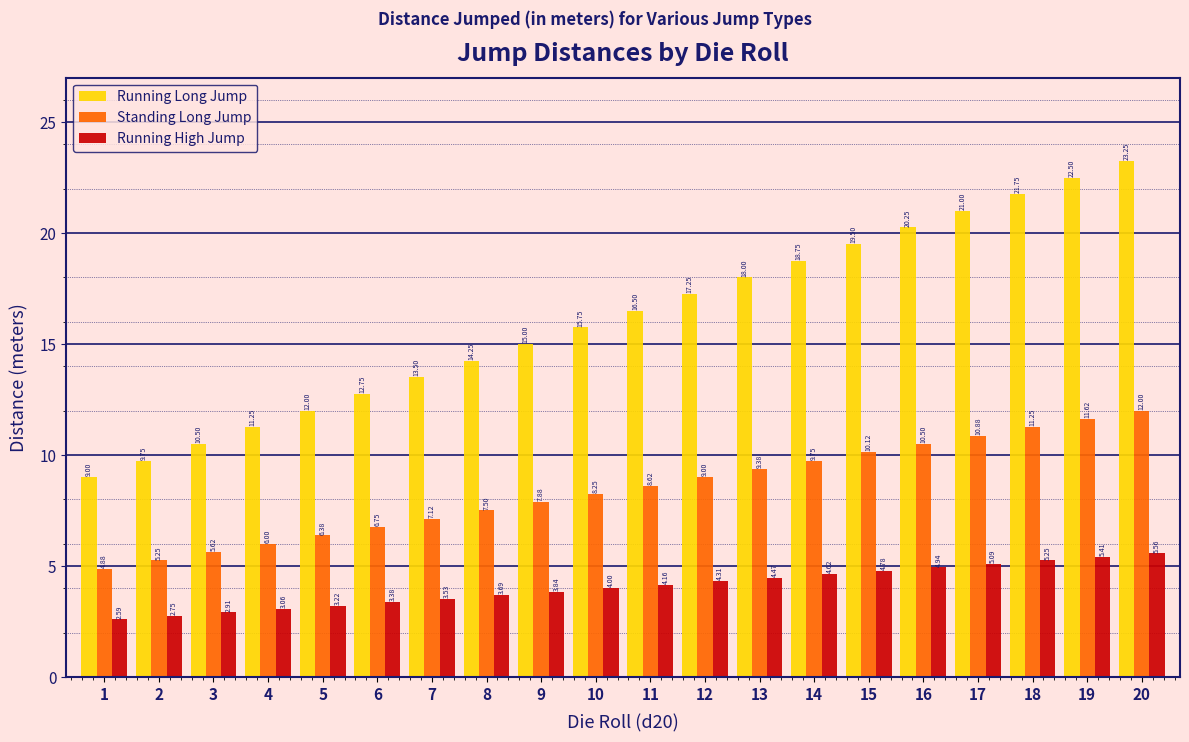

Is the value of Running High Jump at 5 greater than the value of Standing Long Jump at 10?

No